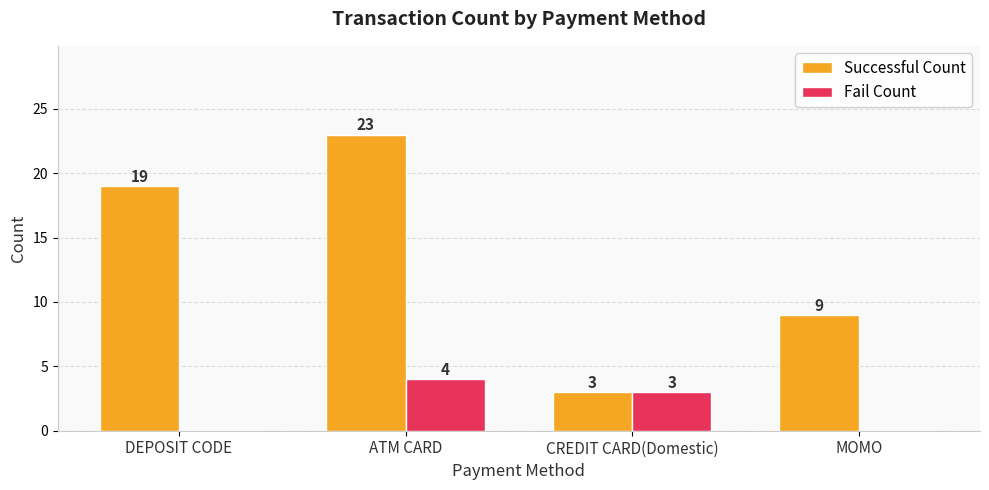

Count the Fail Count values in the range 0 to 4.

4